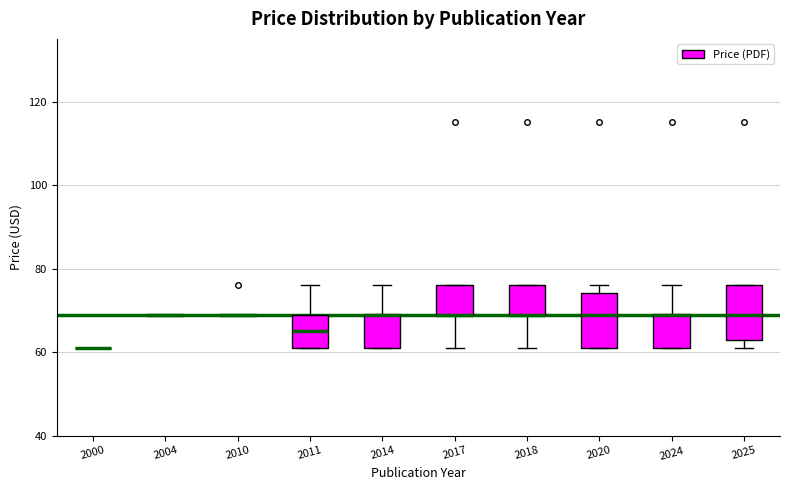

Reading left to right, transcribe this box plot: for each box, give where its median line is, the range the box spans, and where its two whiskers end, as read against the y-axis. The values are not printed on the chart, so give them approximately, as read against the axis.

2000: box collapsed to a line at 62, whiskers 62 to 62
2004: box collapsed to a line at 70, whiskers 70 to 70
2010: box collapsed to a line at 70, whiskers 70 to 70
2011: median 66, box 62 to 70, whiskers 62 to 76
2014: median 70 (drawn on the box's upper edge), box 62 to 70, whiskers 62 to 76
2017: median 70 (drawn on the box's lower edge), box 70 to 76, whiskers 62 to 76
2018: median 70 (drawn on the box's lower edge), box 70 to 76, whiskers 62 to 76
2020: median 70, box 62 to 74, whiskers 62 to 76
2024: median 70 (drawn on the box's upper edge), box 62 to 70, whiskers 62 to 76
2025: median 70, box 64 to 76, whiskers 62 to 76